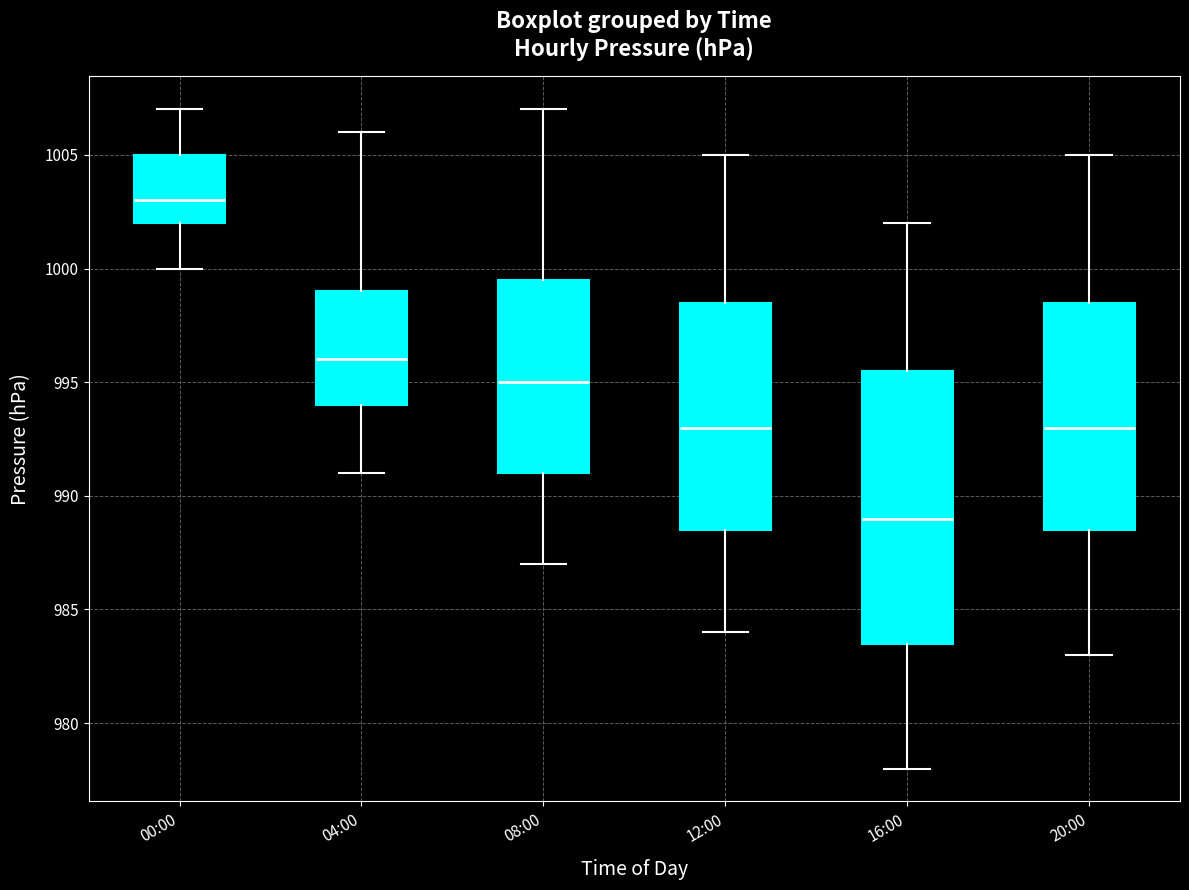

Reading left to right, read every box against the y-axis: the position of its median line, the range the box covers, and the ends of its whiskers. The values are not printed on the chart, so give them approximately, as read against the axis.

00:00: median 1003.0, box 1002.0 to 1005.0, whiskers 1000.0 to 1007.0
04:00: median 996.0, box 994.0 to 999.0, whiskers 991.0 to 1006.0
08:00: median 995.0, box 991.0 to 999.5, whiskers 987.0 to 1007.0
12:00: median 993.0, box 988.5 to 998.5, whiskers 984.0 to 1005.0
16:00: median 989.0, box 983.5 to 995.5, whiskers 978.0 to 1002.0
20:00: median 993.0, box 988.5 to 998.5, whiskers 983.0 to 1005.0